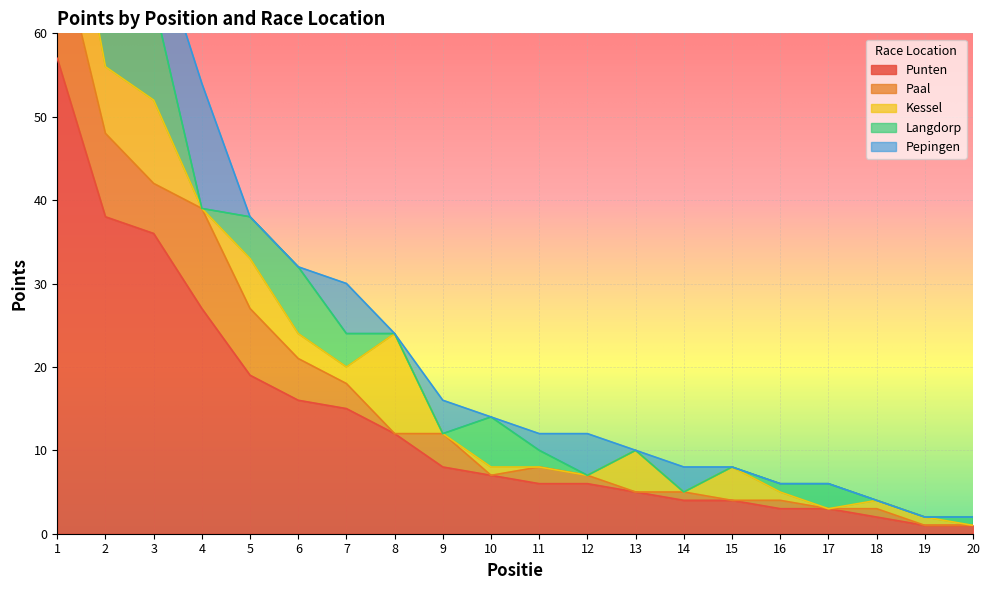

Between 2 and 9, which is larger?

2